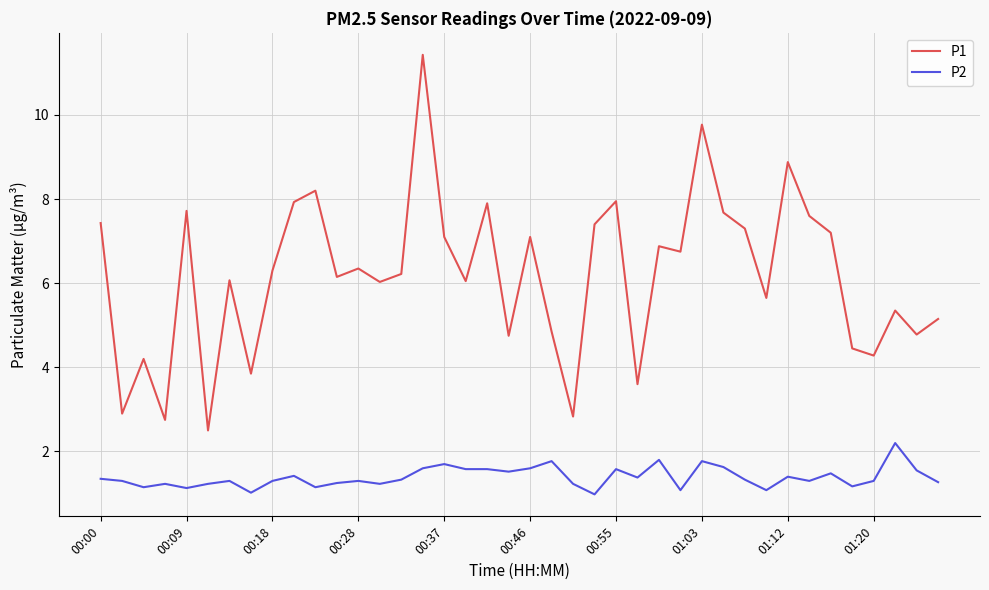

What are all the series names shown in the legend?

P1, P2